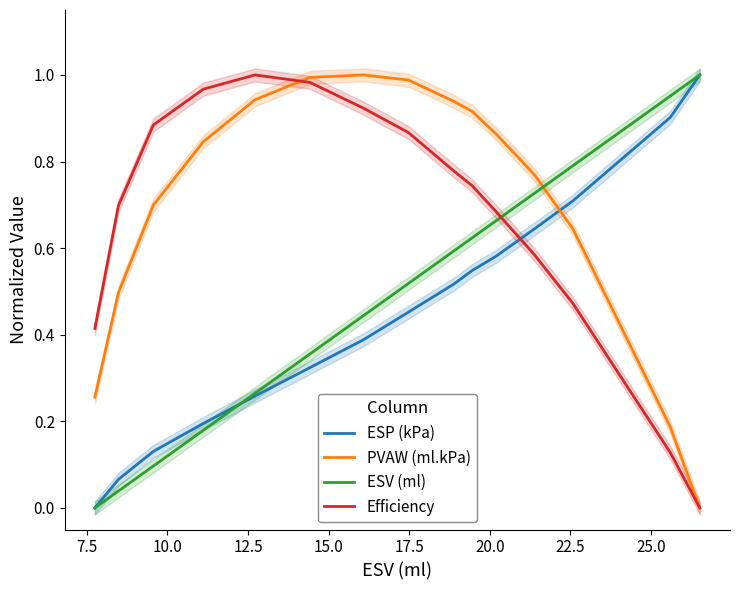

True or false: ESV (ml) has more than 2 interior local peaks.

False